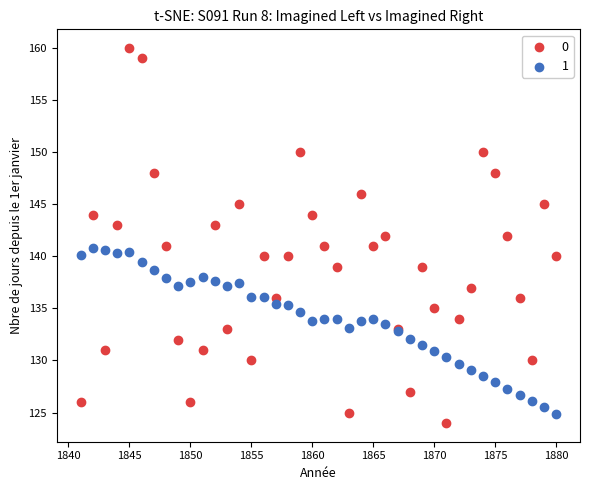

Which series has the widest spread of Y values?

0